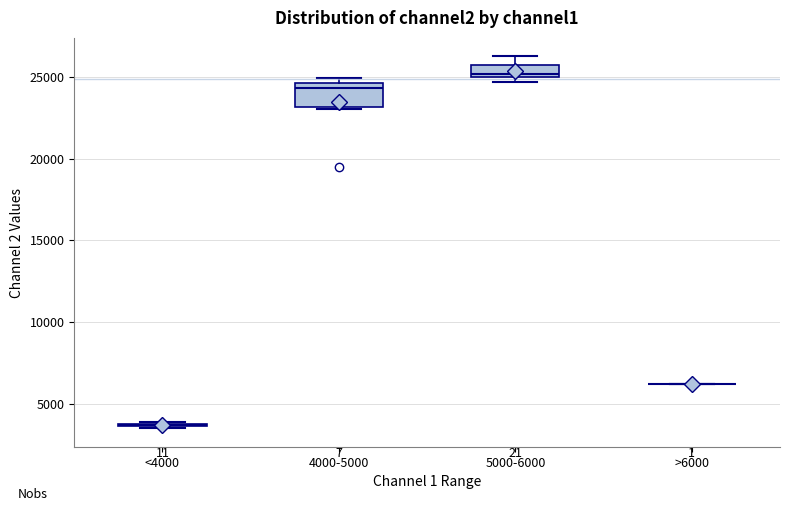

Which box is the tallest, from its lower edge to its upper edge?

4000-5000